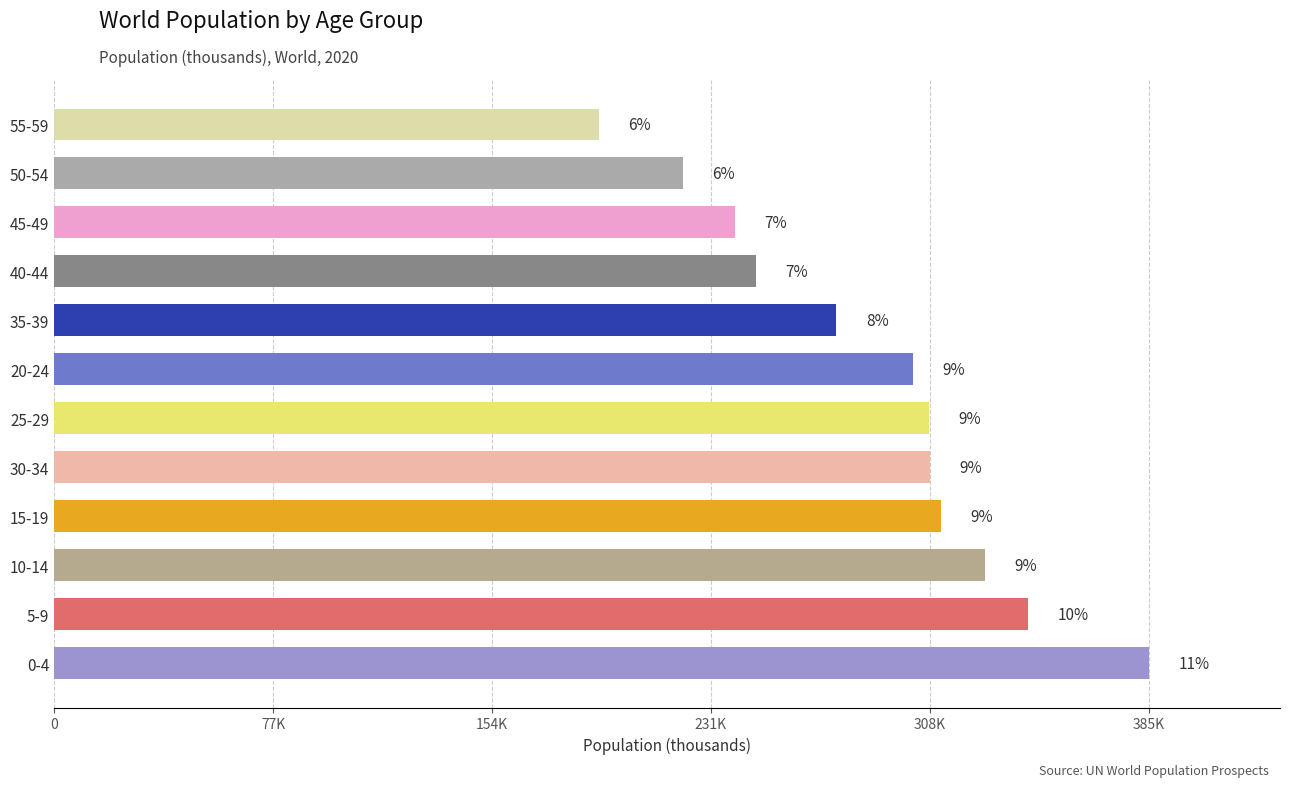

Which has a higher value, 55-59 or 20-24?

20-24